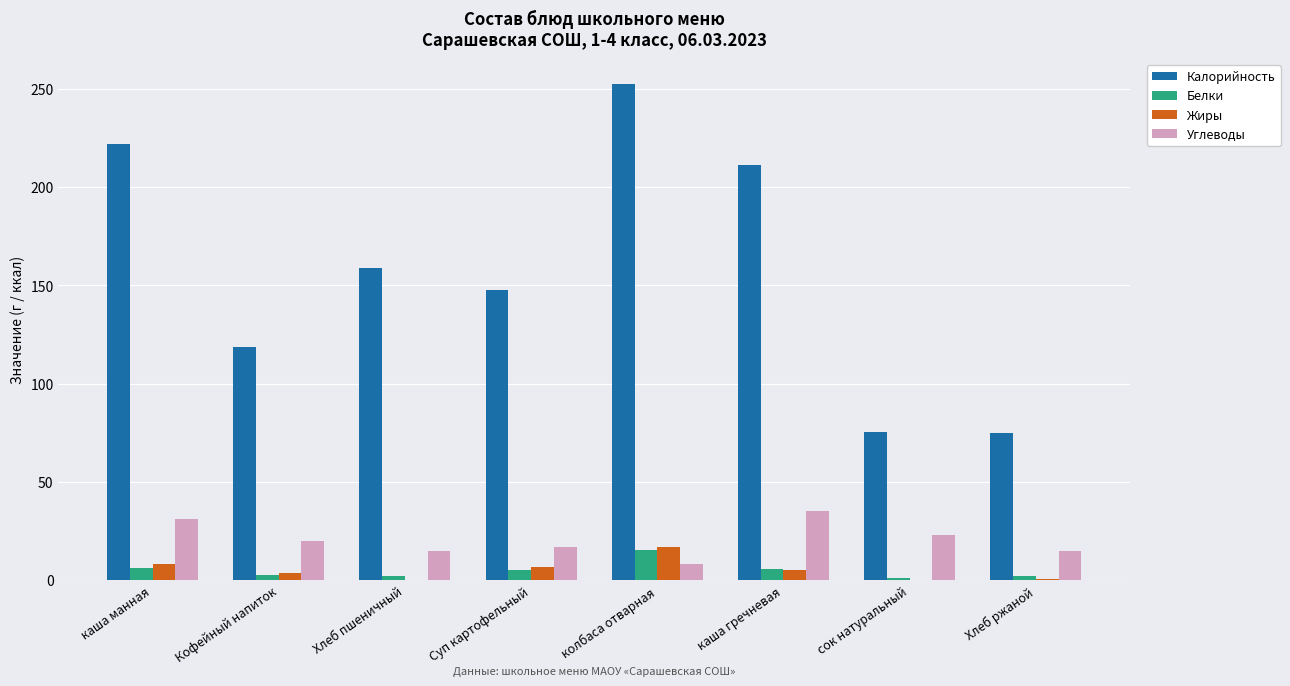

At which label does Жиры first exceed 5?

каша манная